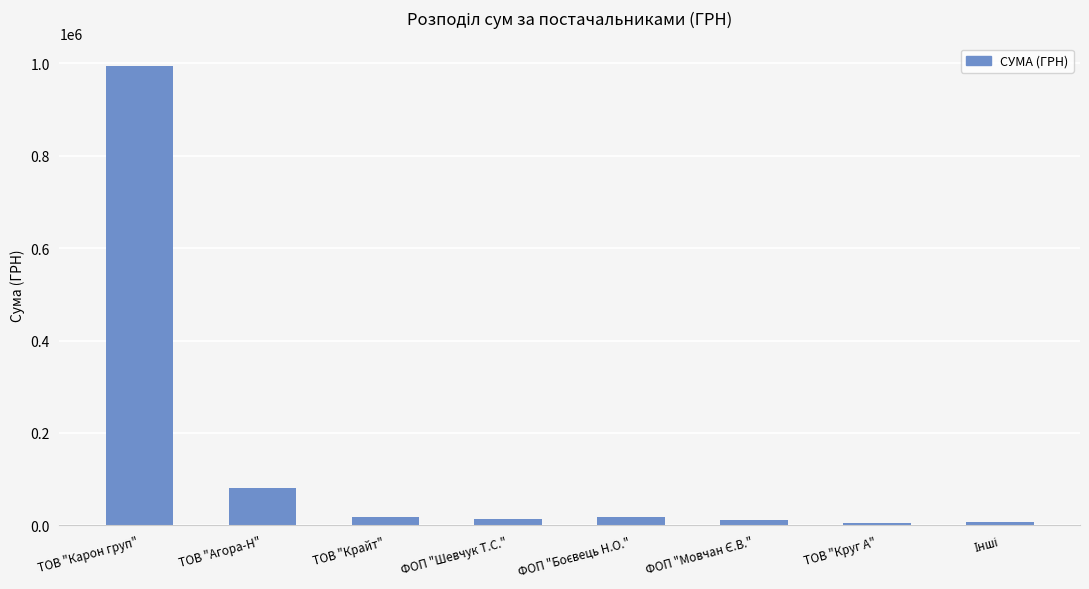

The chart shows a value of 466234.3 at ТОВ "Карон груп". True or false?

False